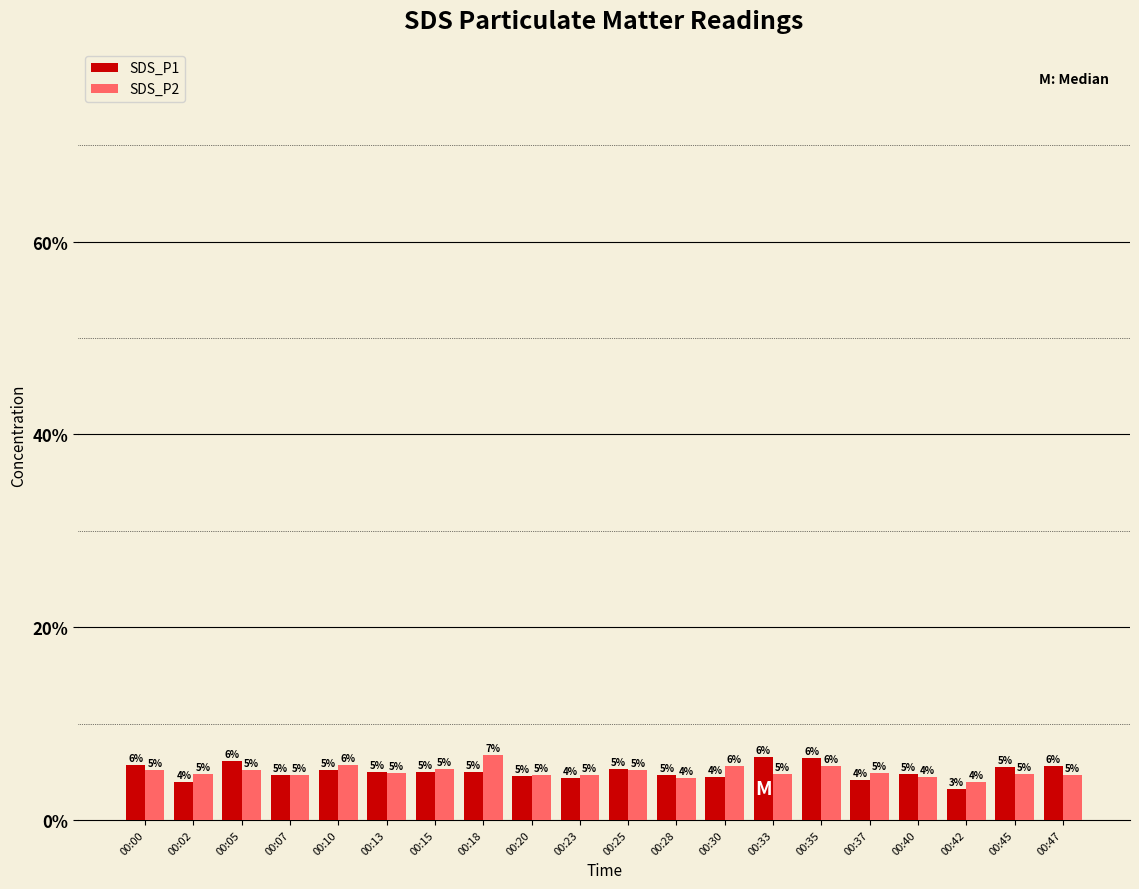

What is the average value of the SDS_P1 series?

5.0